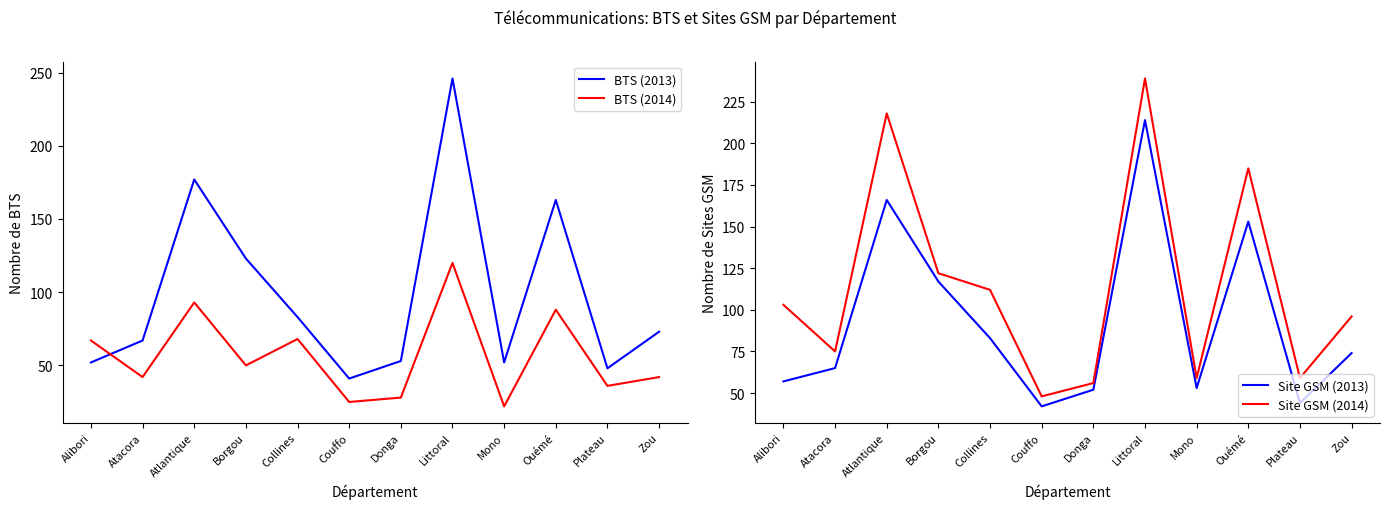

What is the difference between the highest and lowest values at Atacora?

33